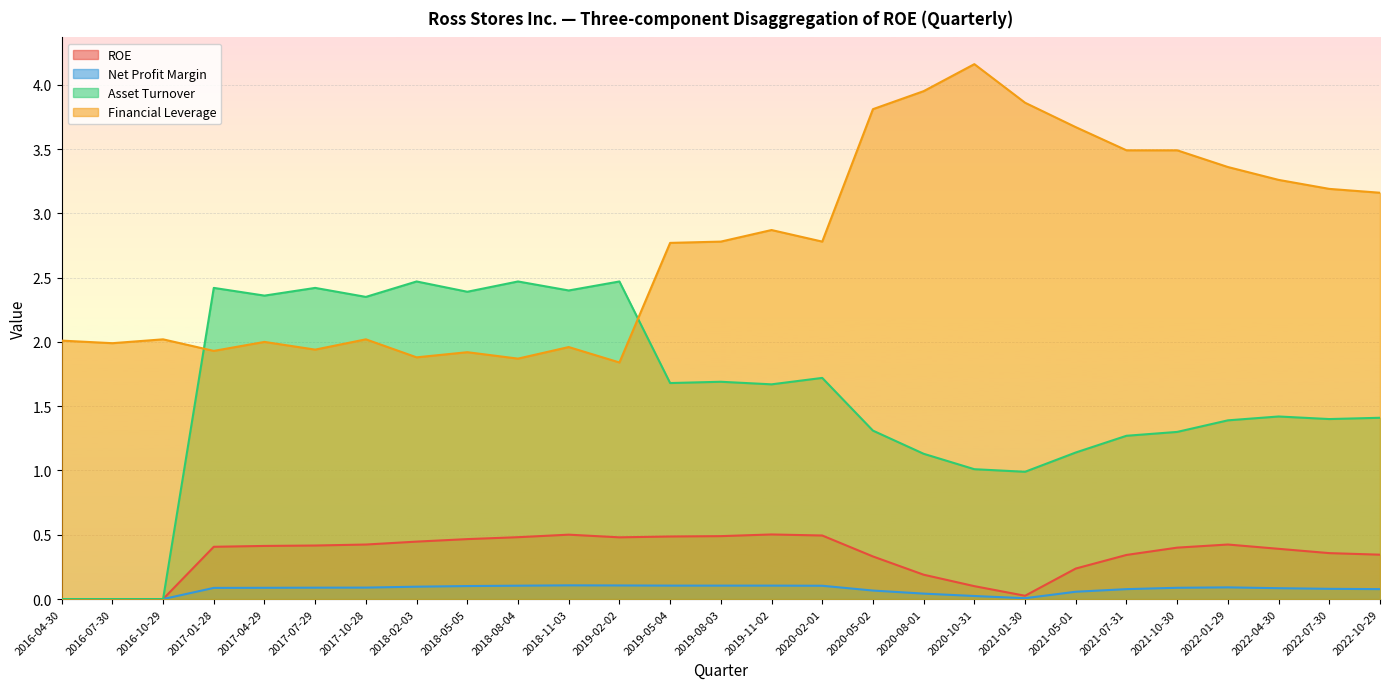

At which category does the chart reach its peak across all series?

2020-10-31